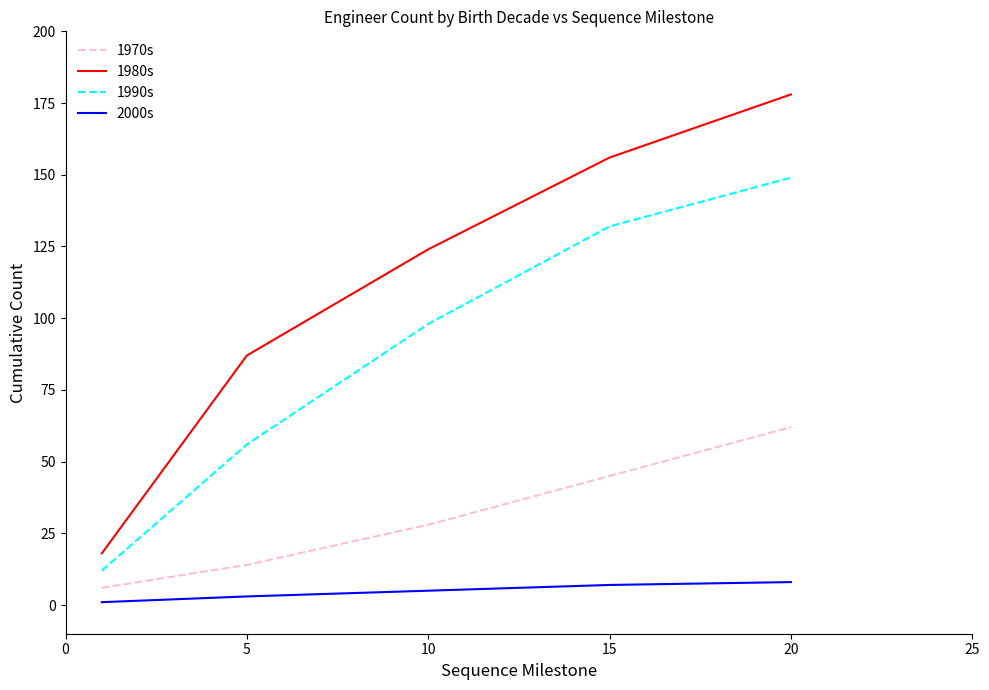

List the series in order of their peak value, lowest first.

2000s, 1970s, 1990s, 1980s